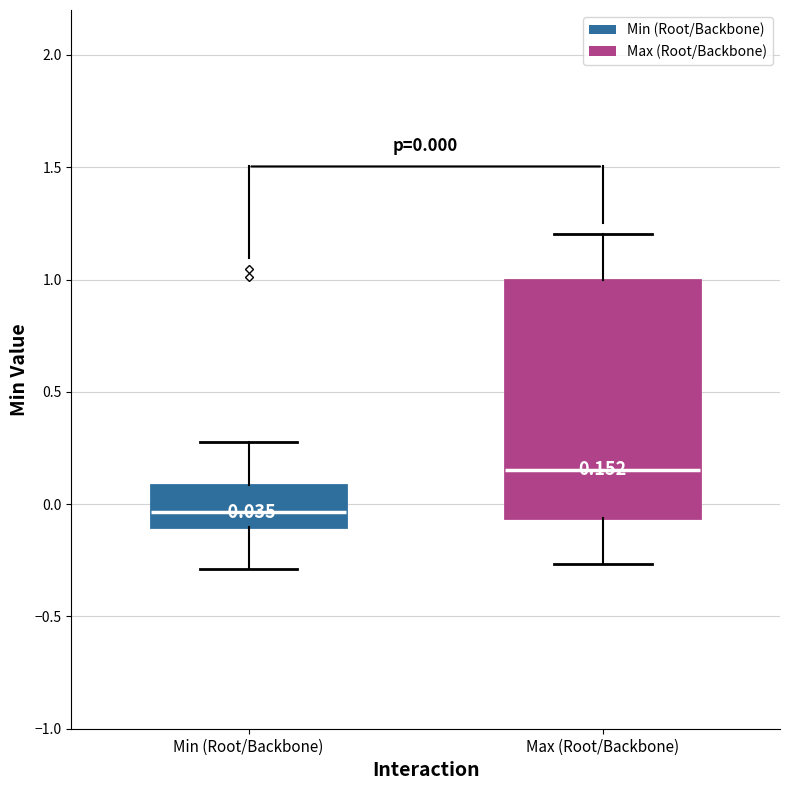

Comparing the boxes themselves (not the whiskers), which one is the tallest?

Max (Root/Backbone)